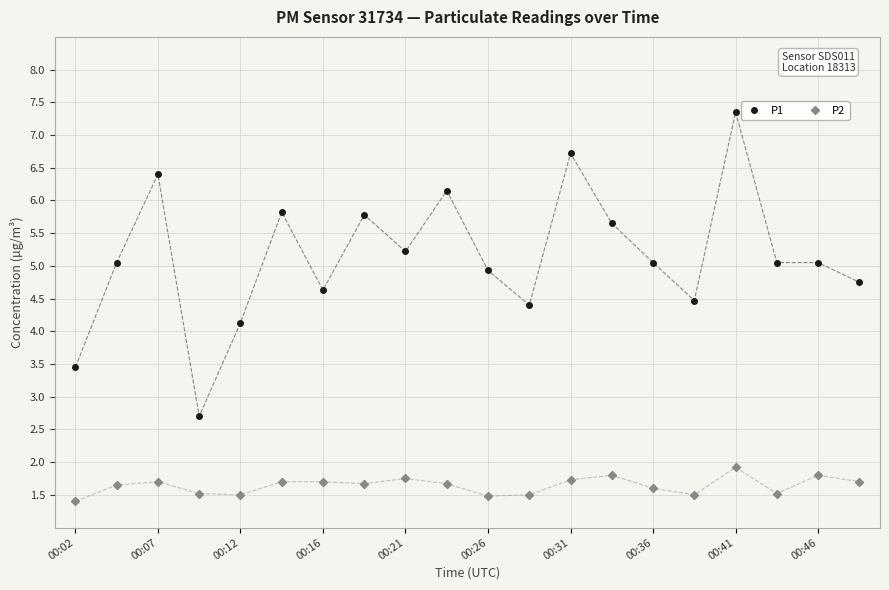

What is the value of the P1 point at the 16th from the left?

4.5